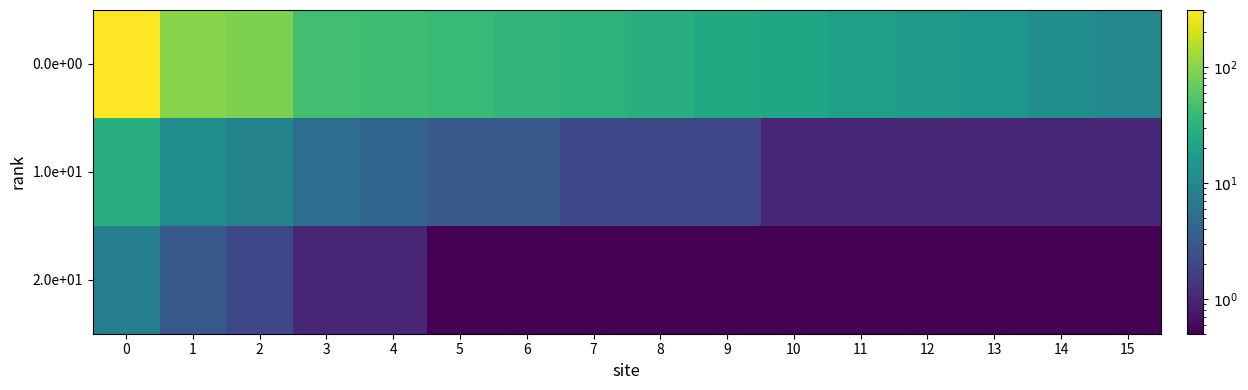

Reading left to right, what are all the values shown in this chart?

0.0e+00: 0=312.0	1=98.0	2=87.0	3=45.0	4=42.0	5=38.0	6=35.0	7=32.0	8=28.0	9=25.0	10=22.0	11=19.0	12=17.0	13=15.0	14=12.0	15=10.0
1.0e+01: 0=28.0	1=12.0	2=9.0	3=5.0	4=4.0	5=3.0	6=3.0	7=2.0	8=2.0	9=2.0	10=1.0	11=1.0	12=1.0	13=1.0	14=1.0	15=1.0
2.0e+01: 0=8.0	1=3.0	2=2.0	3=1.0	4=1.0	5=0.0	6=0.0	7=0.0	8=0.0	9=0.0	10=0.0	11=0.0	12=0.0	13=0.0	14=0.0	15=0.0